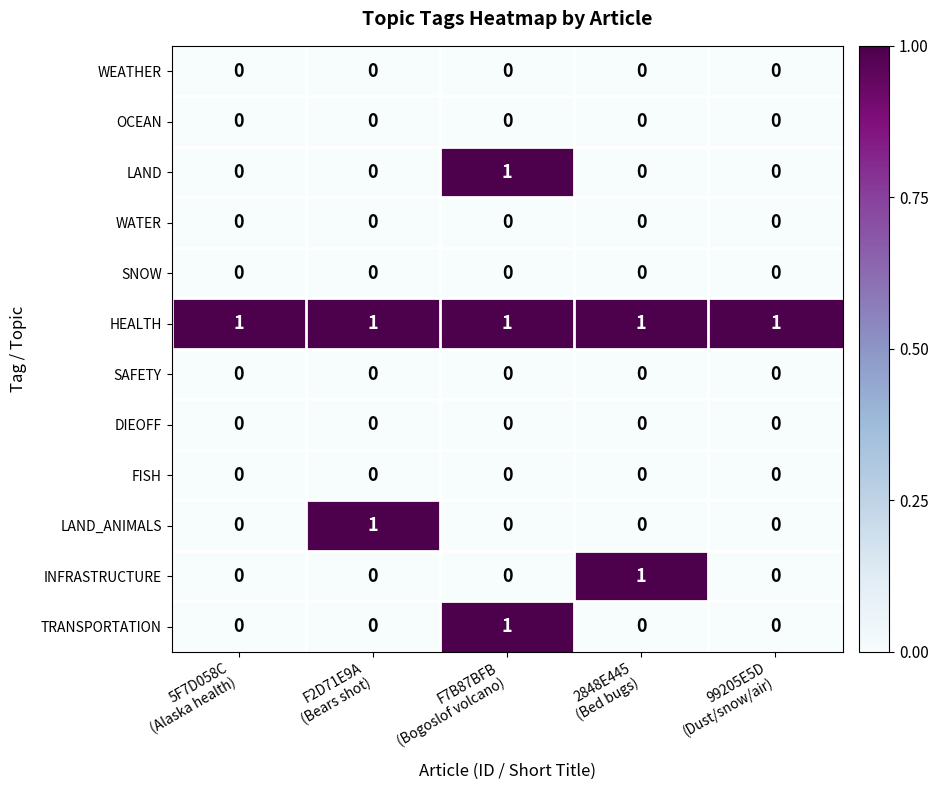

Which series has the largest total across all categories?

HEALTH